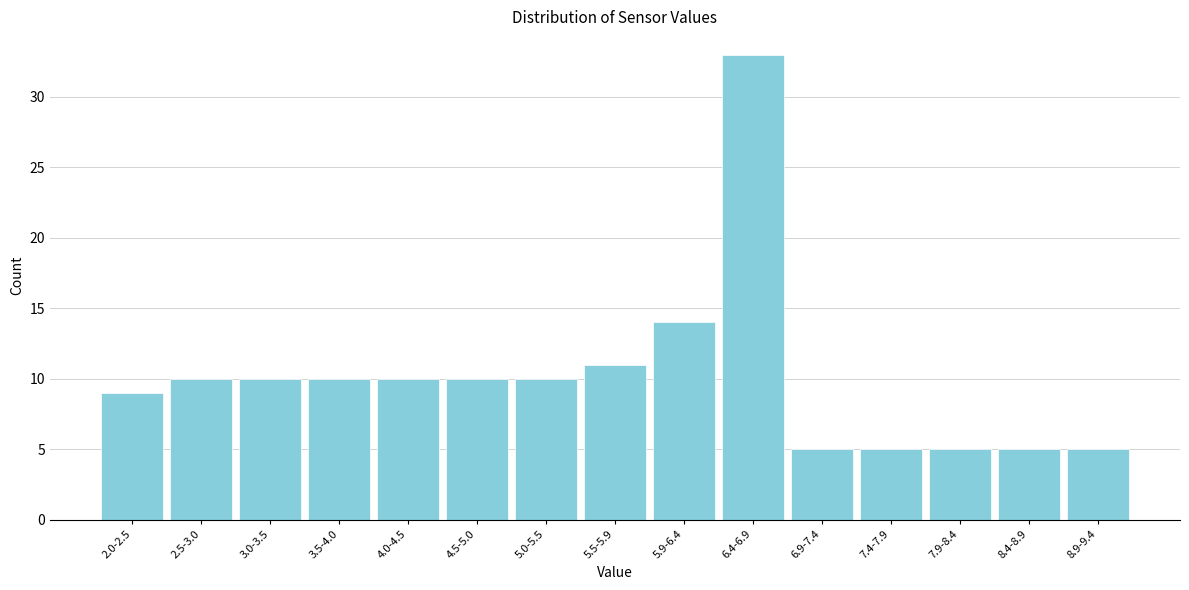

Reading left to right, what are all the values shown in this chart?

2.0-2.5=9	2.5-3.0=10	3.0-3.5=10	3.5-4.0=10	4.0-4.5=10	4.5-5.0=10	5.0-5.5=10	5.5-5.9=11	5.9-6.4=14	6.4-6.9=33	6.9-7.4=5	7.4-7.9=5	7.9-8.4=5	8.4-8.9=5	8.9-9.4=5